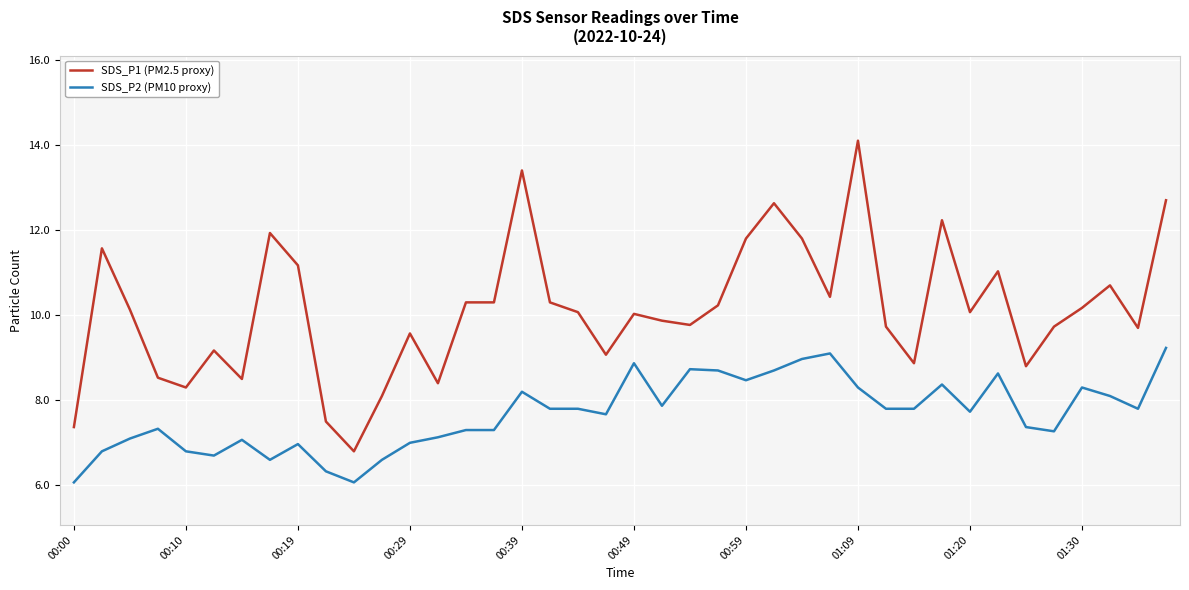

List the series in order of their overall mean, highest first.

SDS_P1 (PM2.5 proxy), SDS_P2 (PM10 proxy)